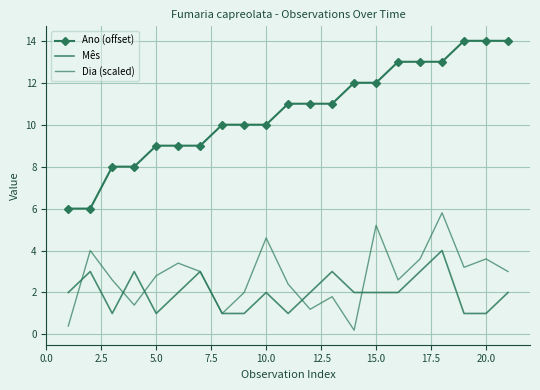

Which series has the largest range (max minus min)?

Ano (offset)